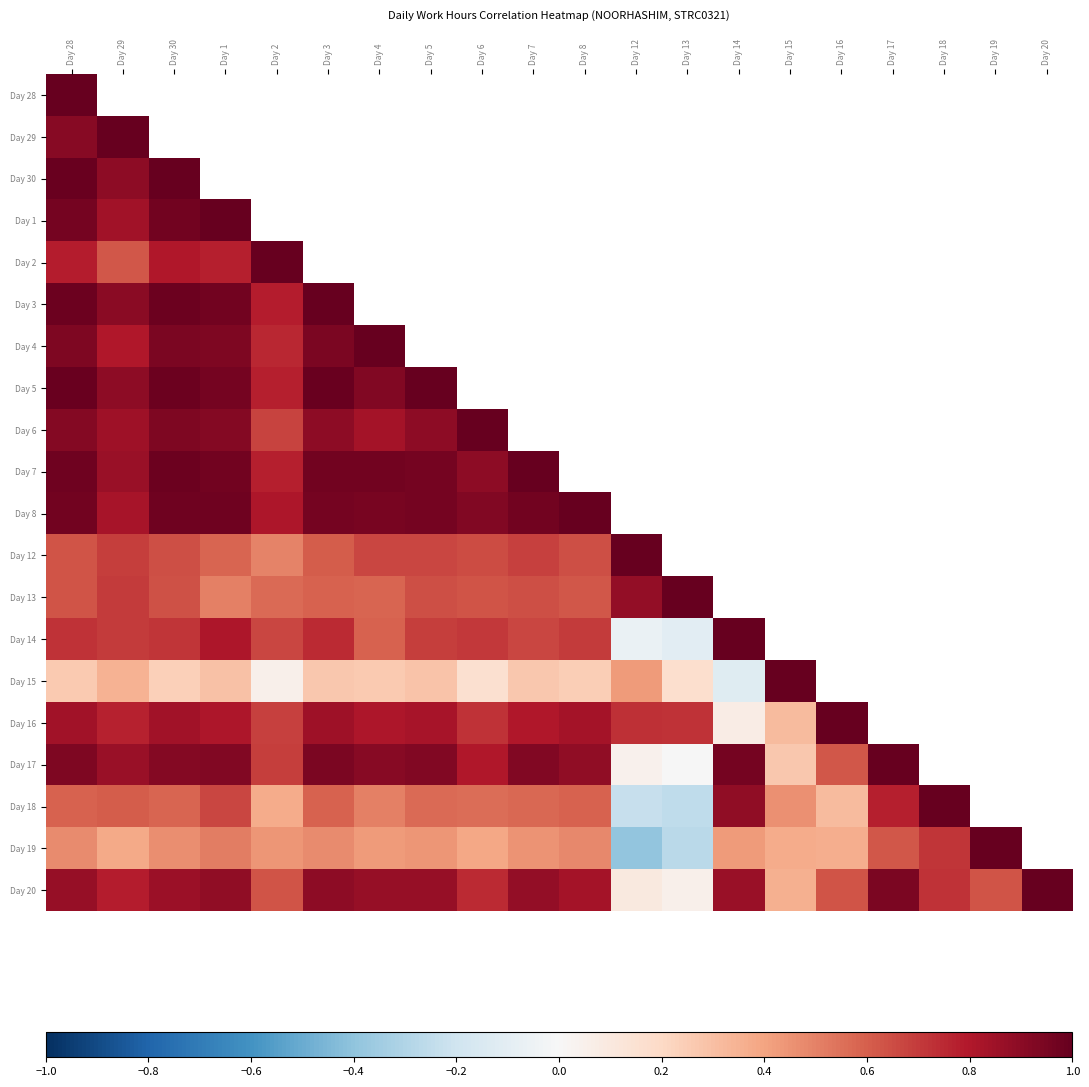

Rank the series at Day 30 from lowest to highest value.

Day 2, Day 1, Day 28, Day 29, Day 15, Day 19, Day 18, Day 13, Day 12, Day 14, Day 16, Day 20, Day 17, Day 6, Day 4, Day 8, Day 5, Day 7, Day 3, Day 30